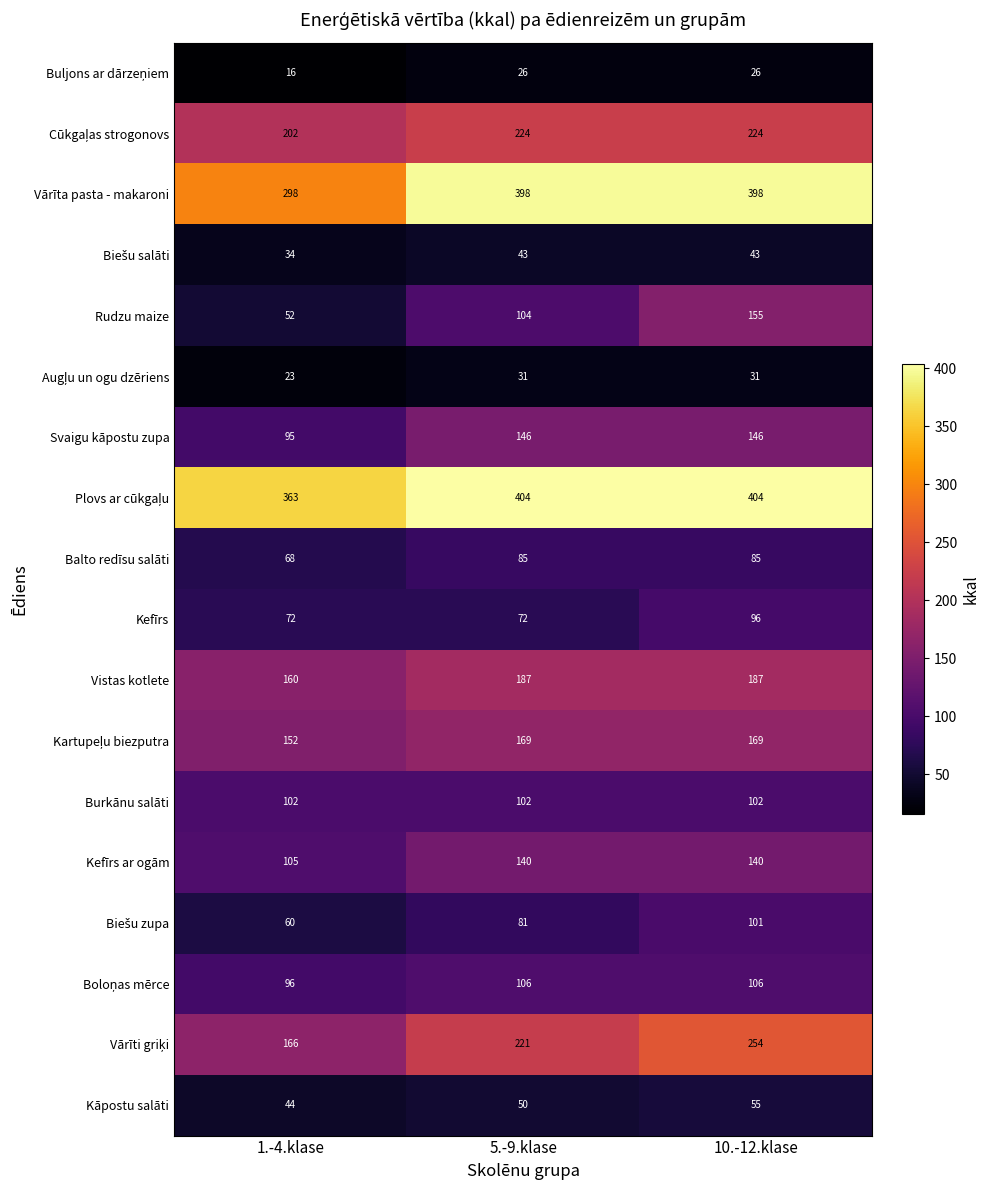

At which category is the sum across all series the highest?

10.-12.klase